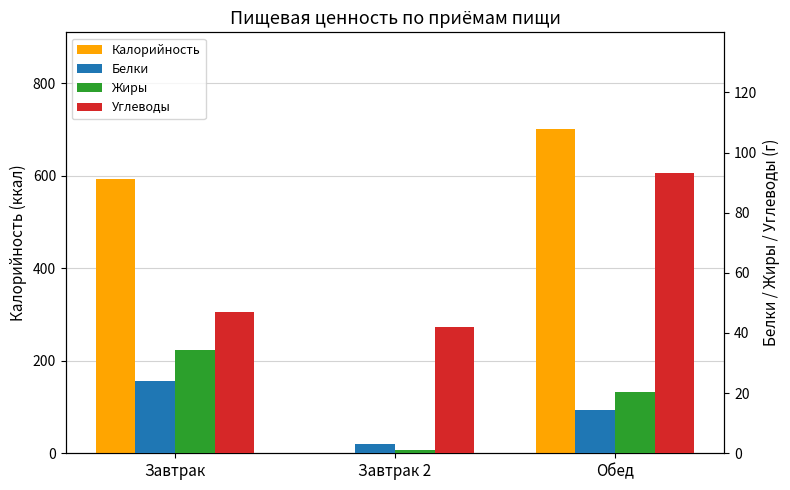

Reading left to right, extract all data points from this chart.

Калорийность: 593.3	0.0	699.6
Белки: 24.0	3.0	14.3
Жиры: 34.5	1.0	20.3
Углеводы: 46.9	42.0	93.3